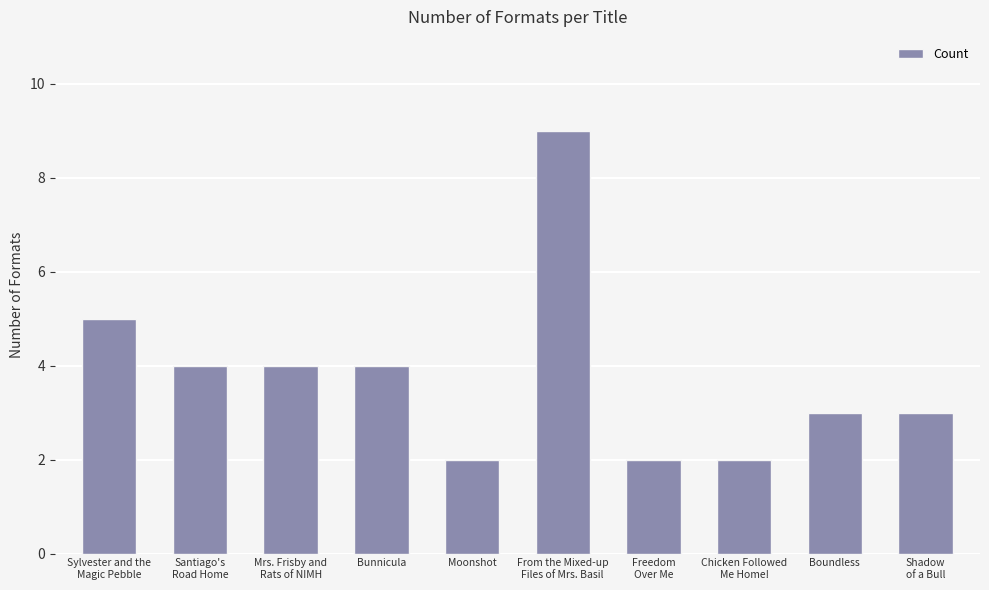

What is the average value?

4